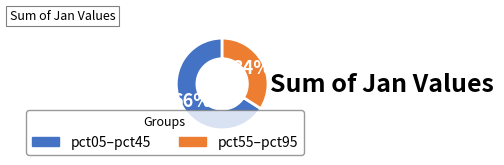

To the nearest percent, what is the difference between the largest and smallest slice percentages?

32%